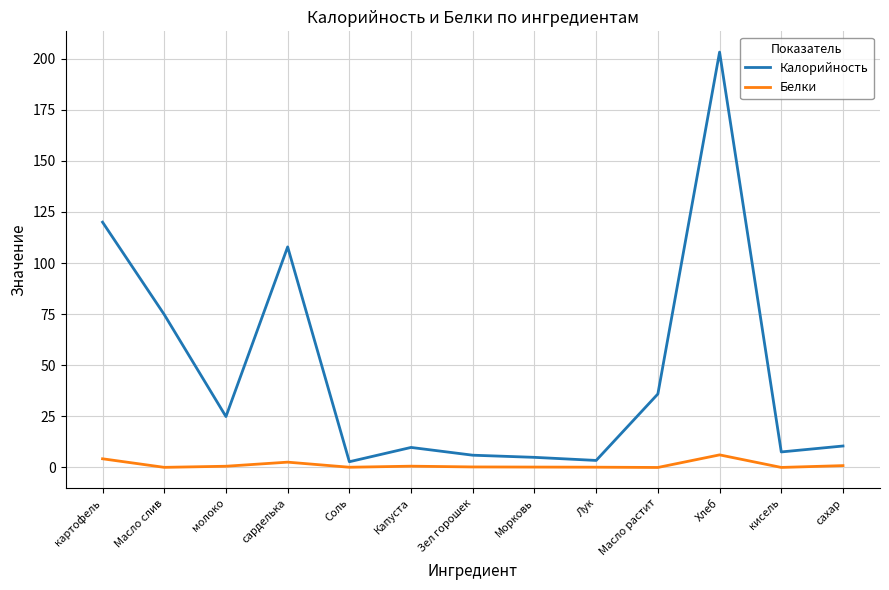

Is it true that Калорийность equals 107.9 at сарделька?

True